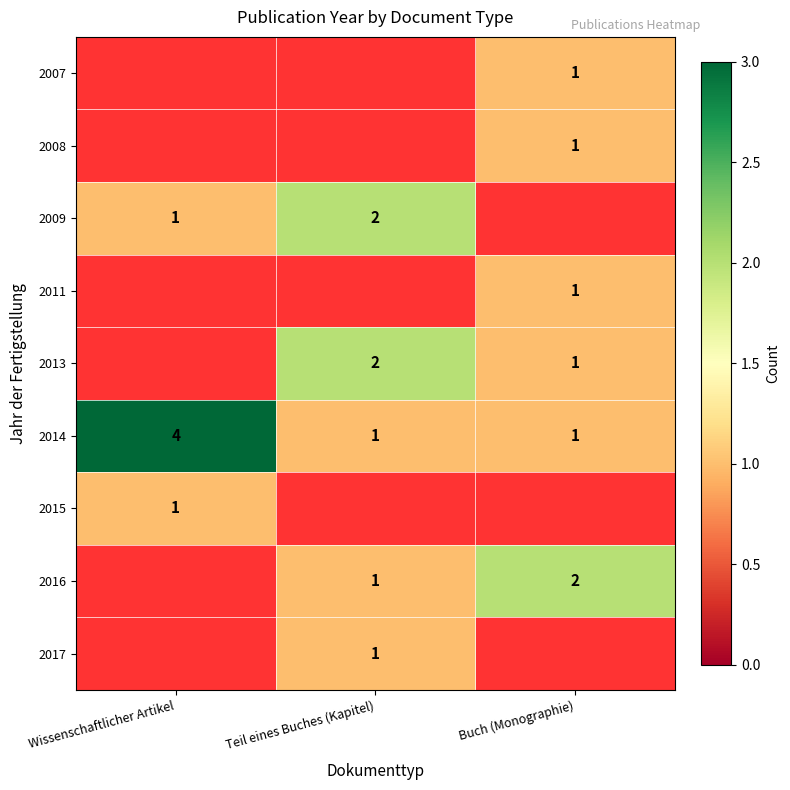

What is the sum of the 2009 values at Teil eines Buches (Kapitel) and Wissenschaftlicher Artikel?

3